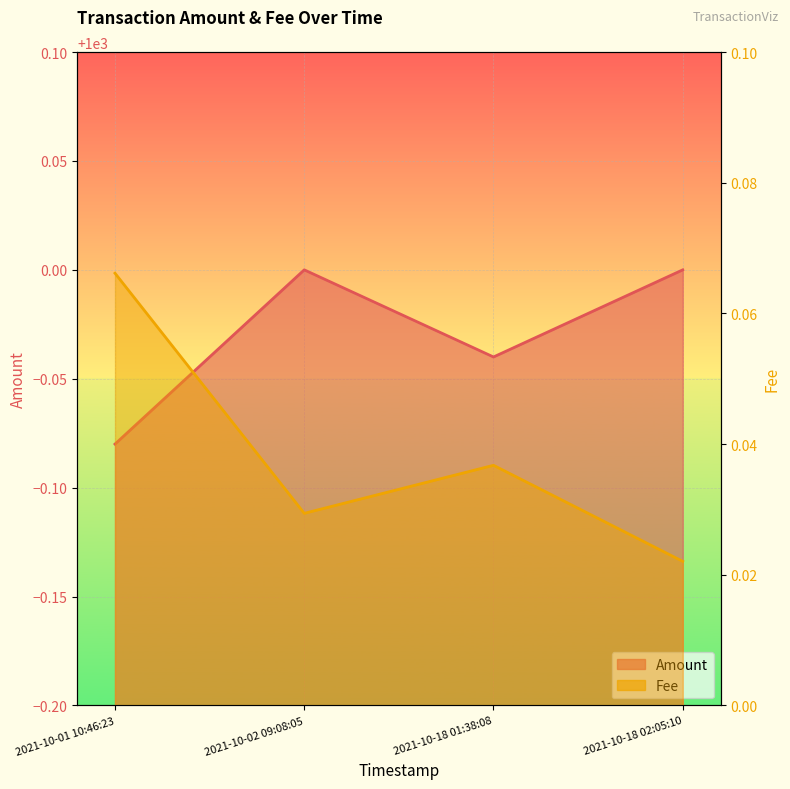

At how many categories does at least one series exceed 217?

4